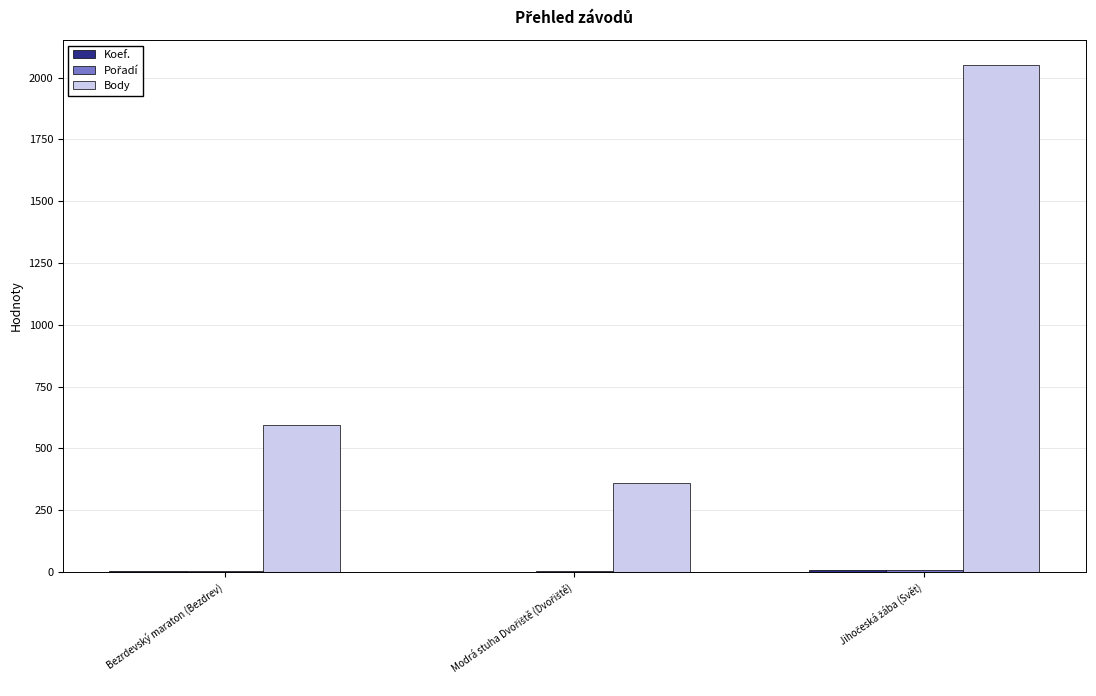

The Body series shows 807 at Bezrdevský maraton (Bezdrev). True or false?

False